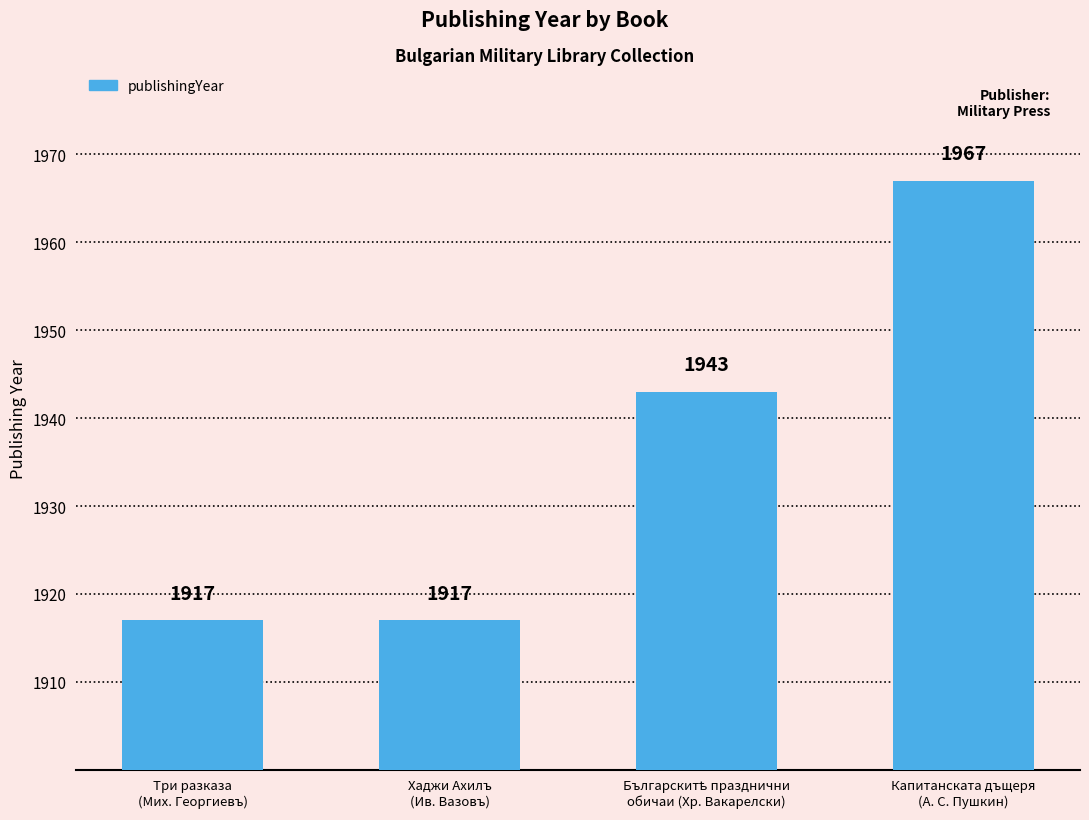

What is the sum of all values?

7744